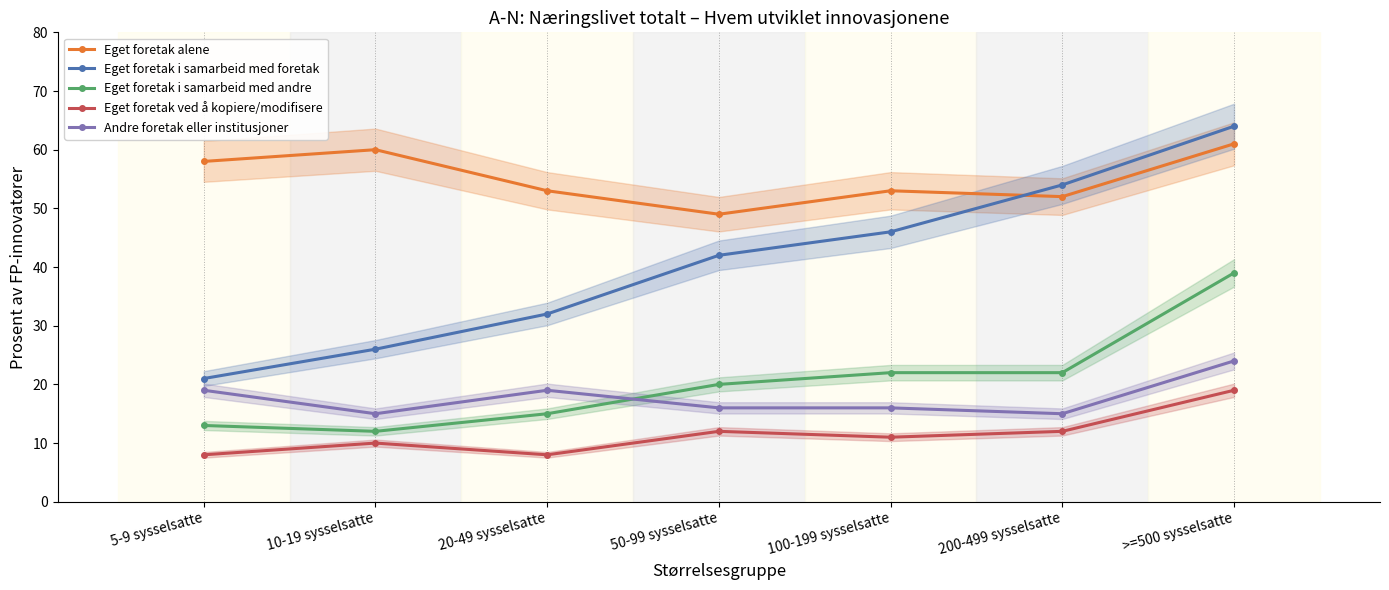

How many values in the Andre foretak eller institusjoner series exceed 16?

3